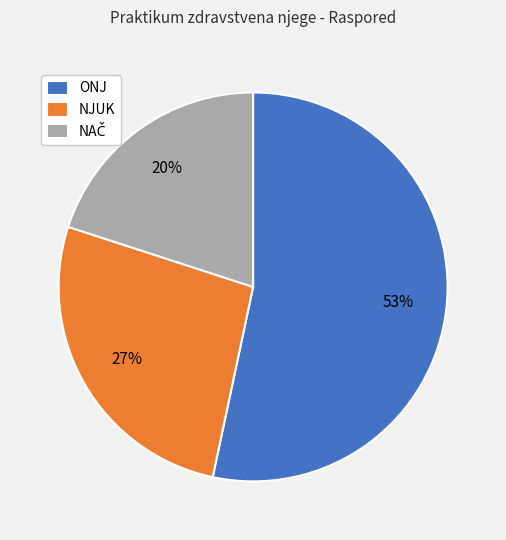

What is the largest slice in the pie chart?

ONJ